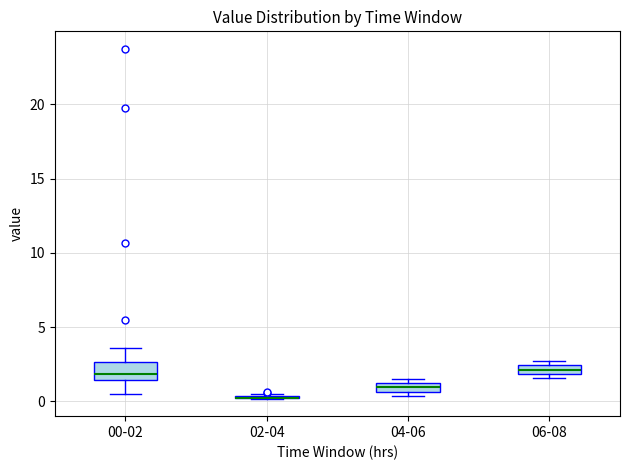

Where is the lower edge of the box for 00-02 on the y-axis? The values are not printed on the chart, so give them approximately, as read against the axis.

1.5